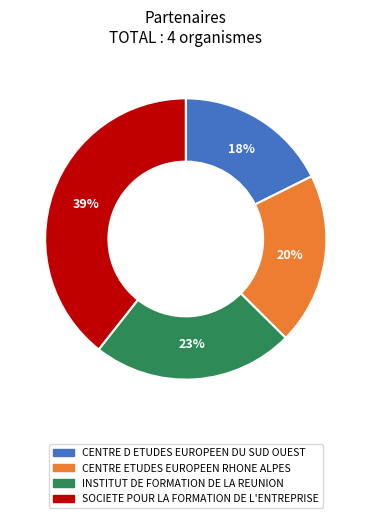

Is there a majority slice in this chart?

No